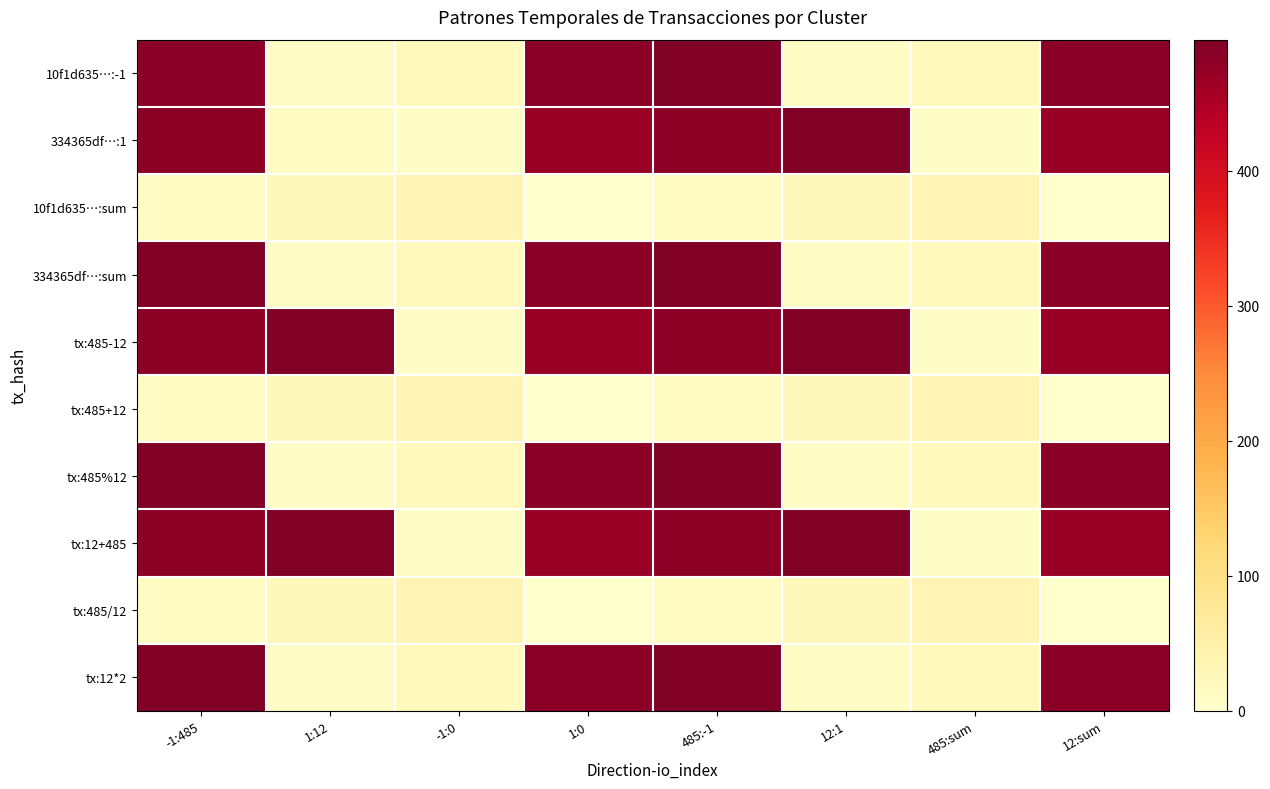

Between -1:485 and -1:0, which is larger?

-1:485